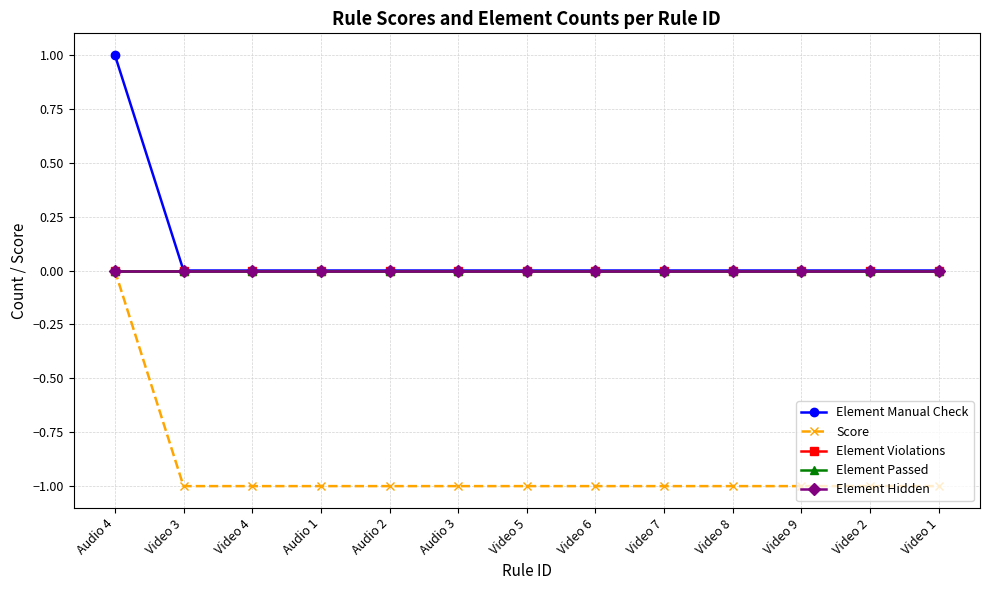

Which has a higher value, Video 7 or Audio 1?

Video 7